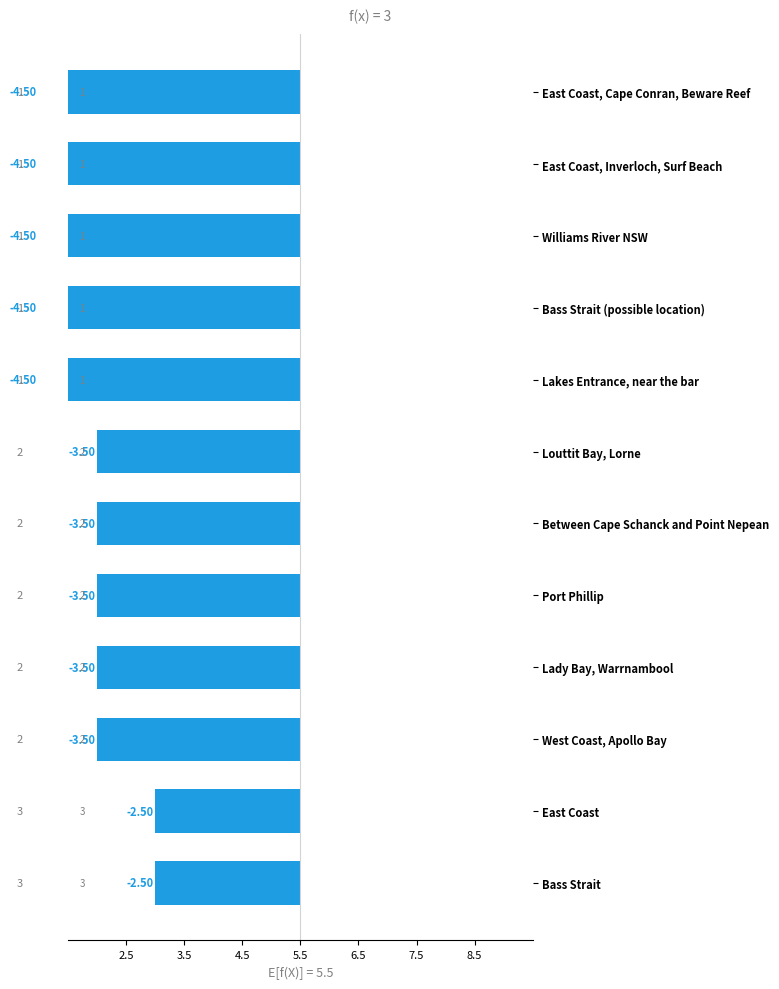

Between East Coast and Lakes Entrance, near the bar, which is larger?

East Coast